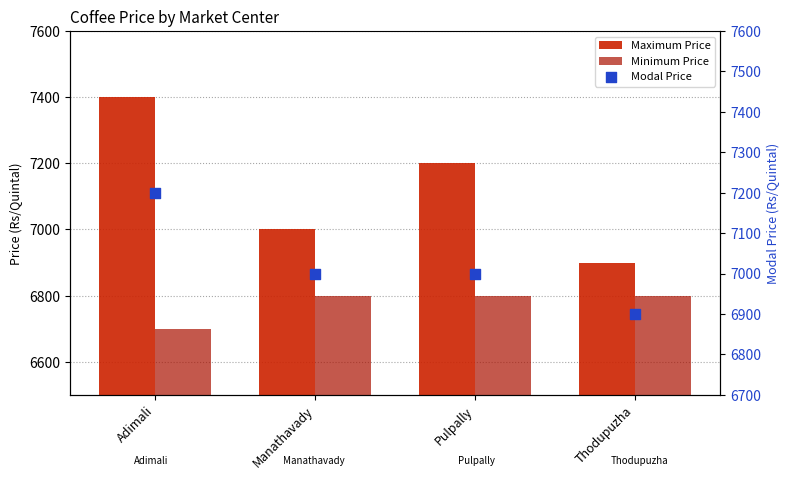

At which category is the sum across all series the highest?

Adimali